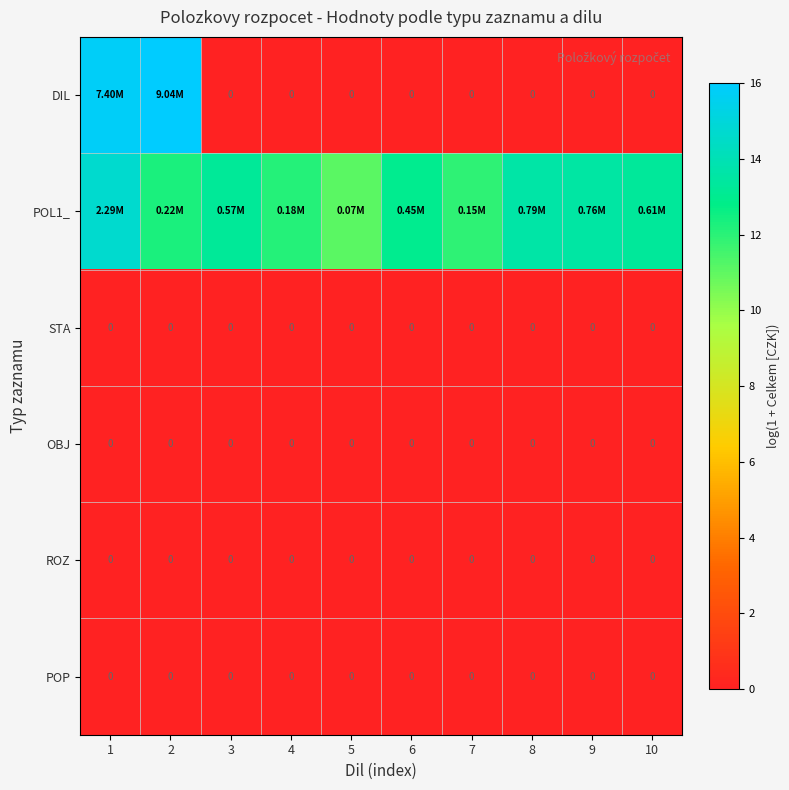

Count the number of data series in this chart.

6